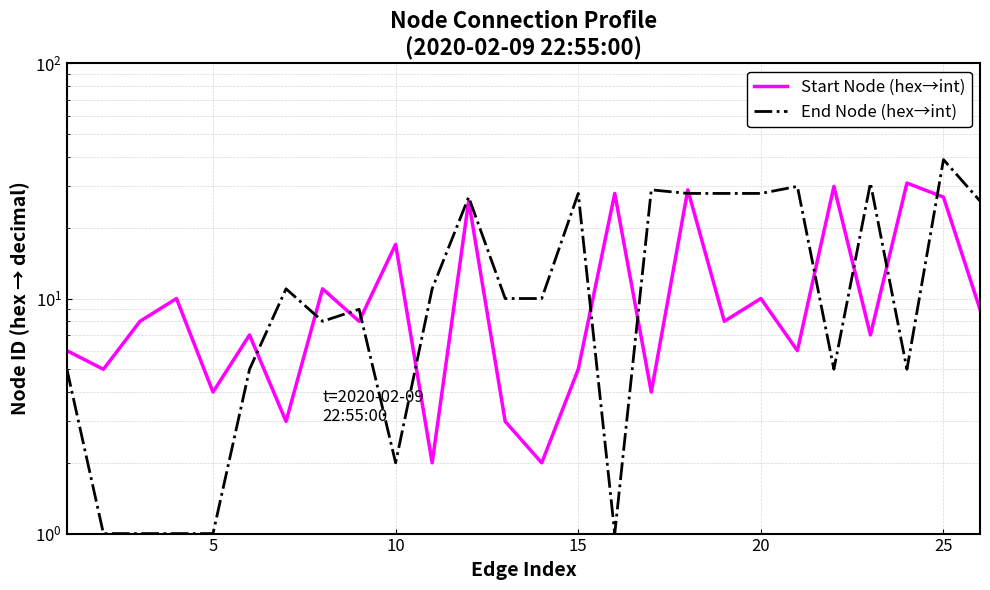

Reading left to right, extract all data points from this chart.

Start Node (hex→int): 6	5	8	10	4	7	3	11	8	17	2	26	3	2	5	28	4	29	8	10	6	30	7	31	27	9
End Node (hex→int): 5	1	1	1	1	5	11	8	9	2	11	27	10	10	28	1	29	28	28	28	30	5	31	5	39	26